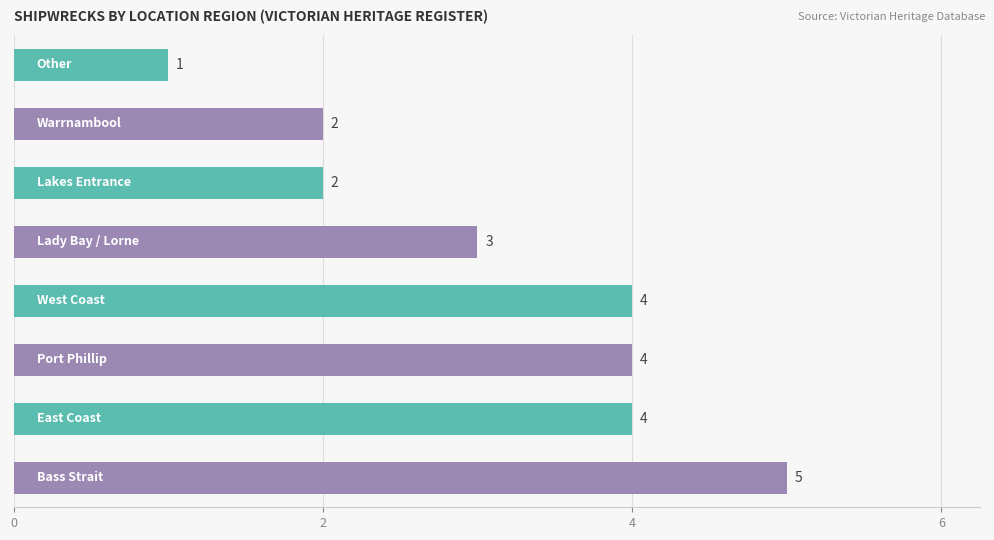

What is the average value?

3